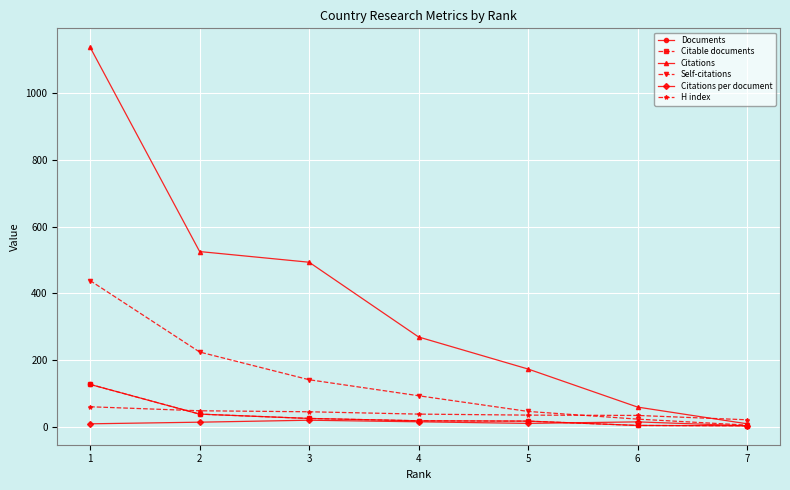

What is the total value across all series at 7?

44.0